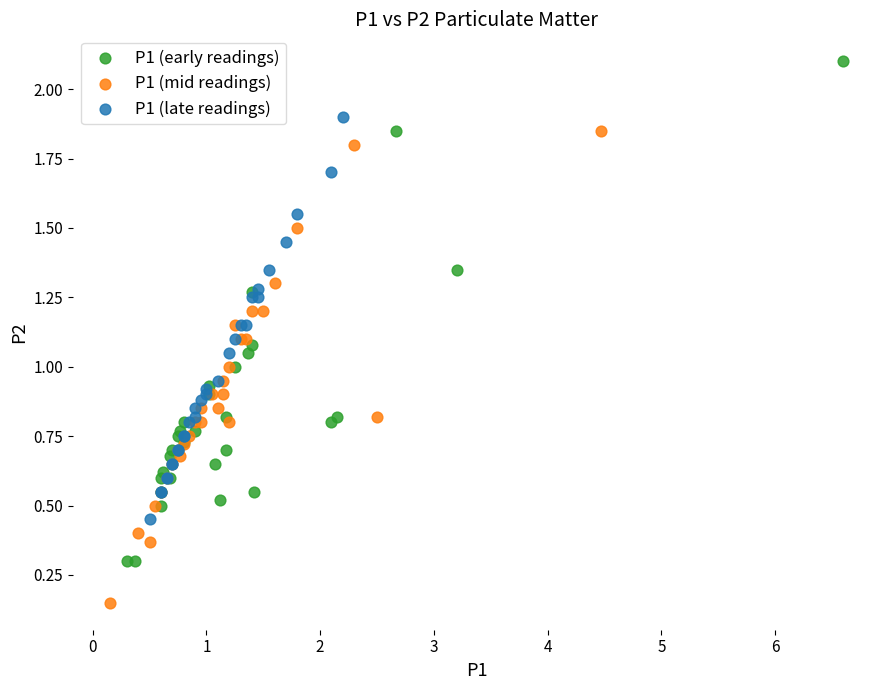

Which series has the widest spread of Y values?

P1 (early readings)